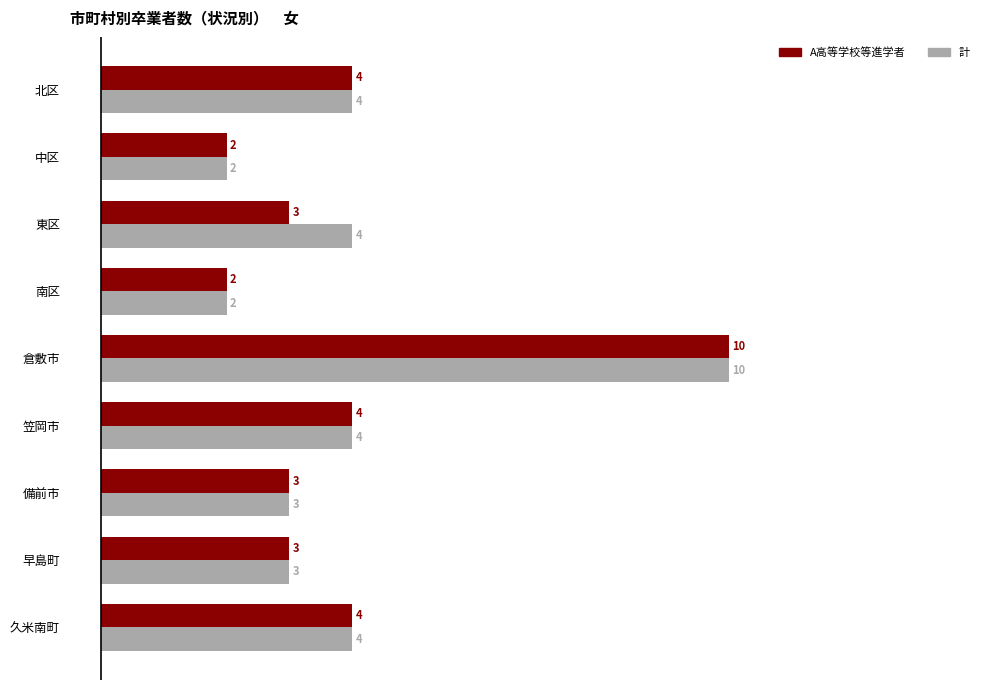

What is the sum of all 計 values?

36